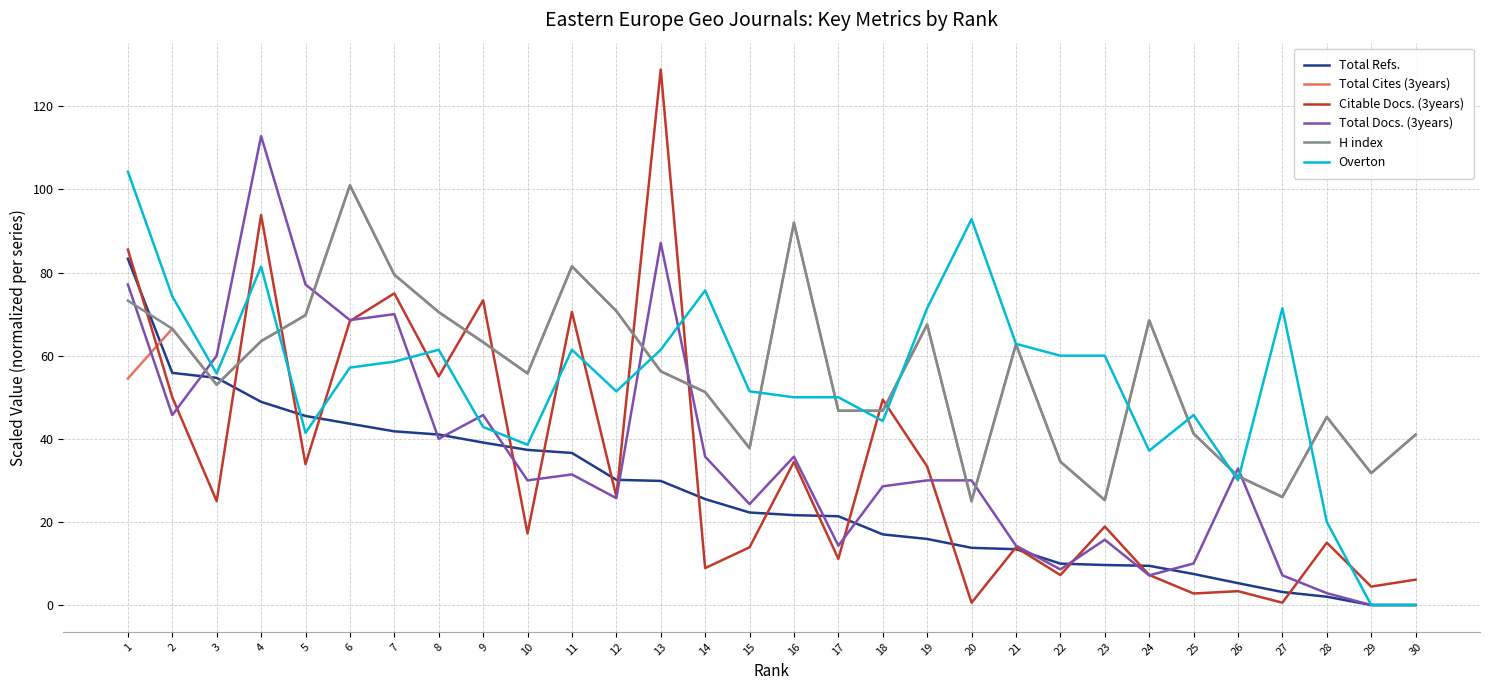

Between which two adjacent categories do Overton and Citable Docs. (3years) first intersect?

3 and 4